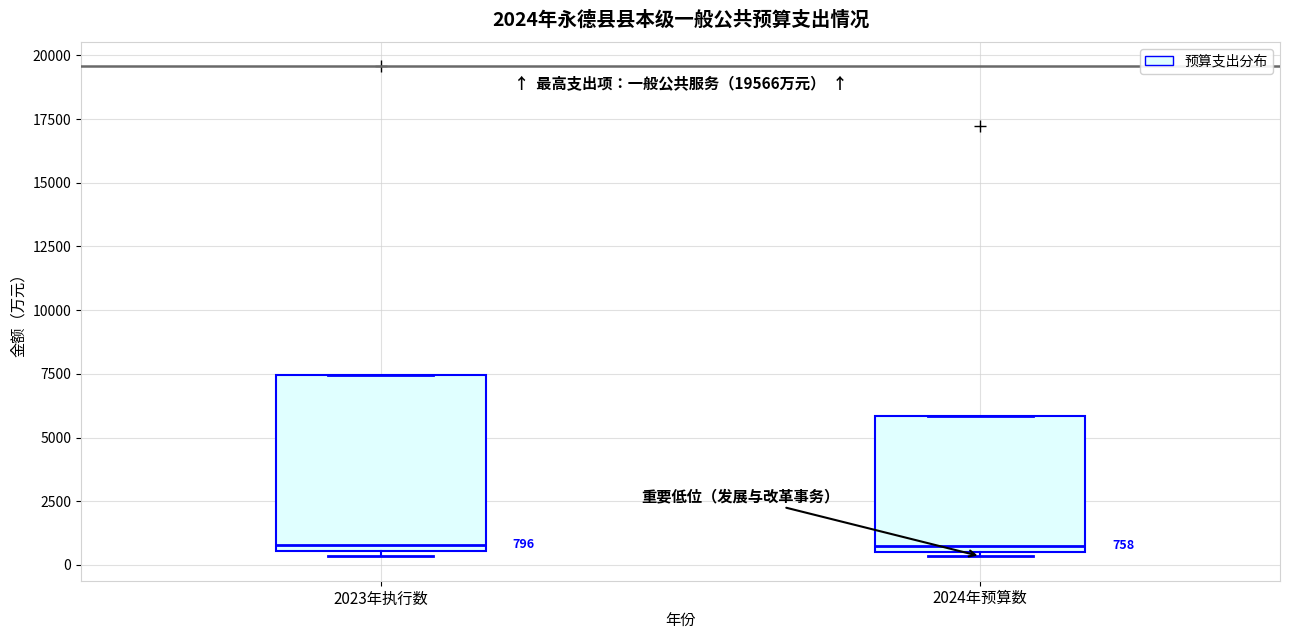

Which box is the tallest, from its lower edge to its upper edge?

2023年执行数